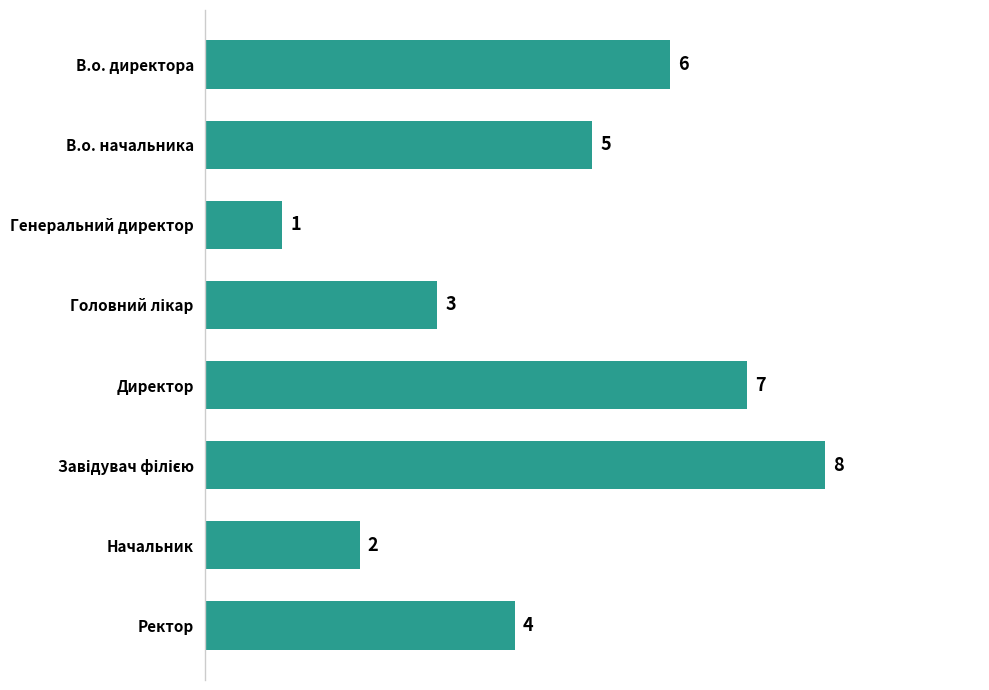

What is the sum of all values?

36